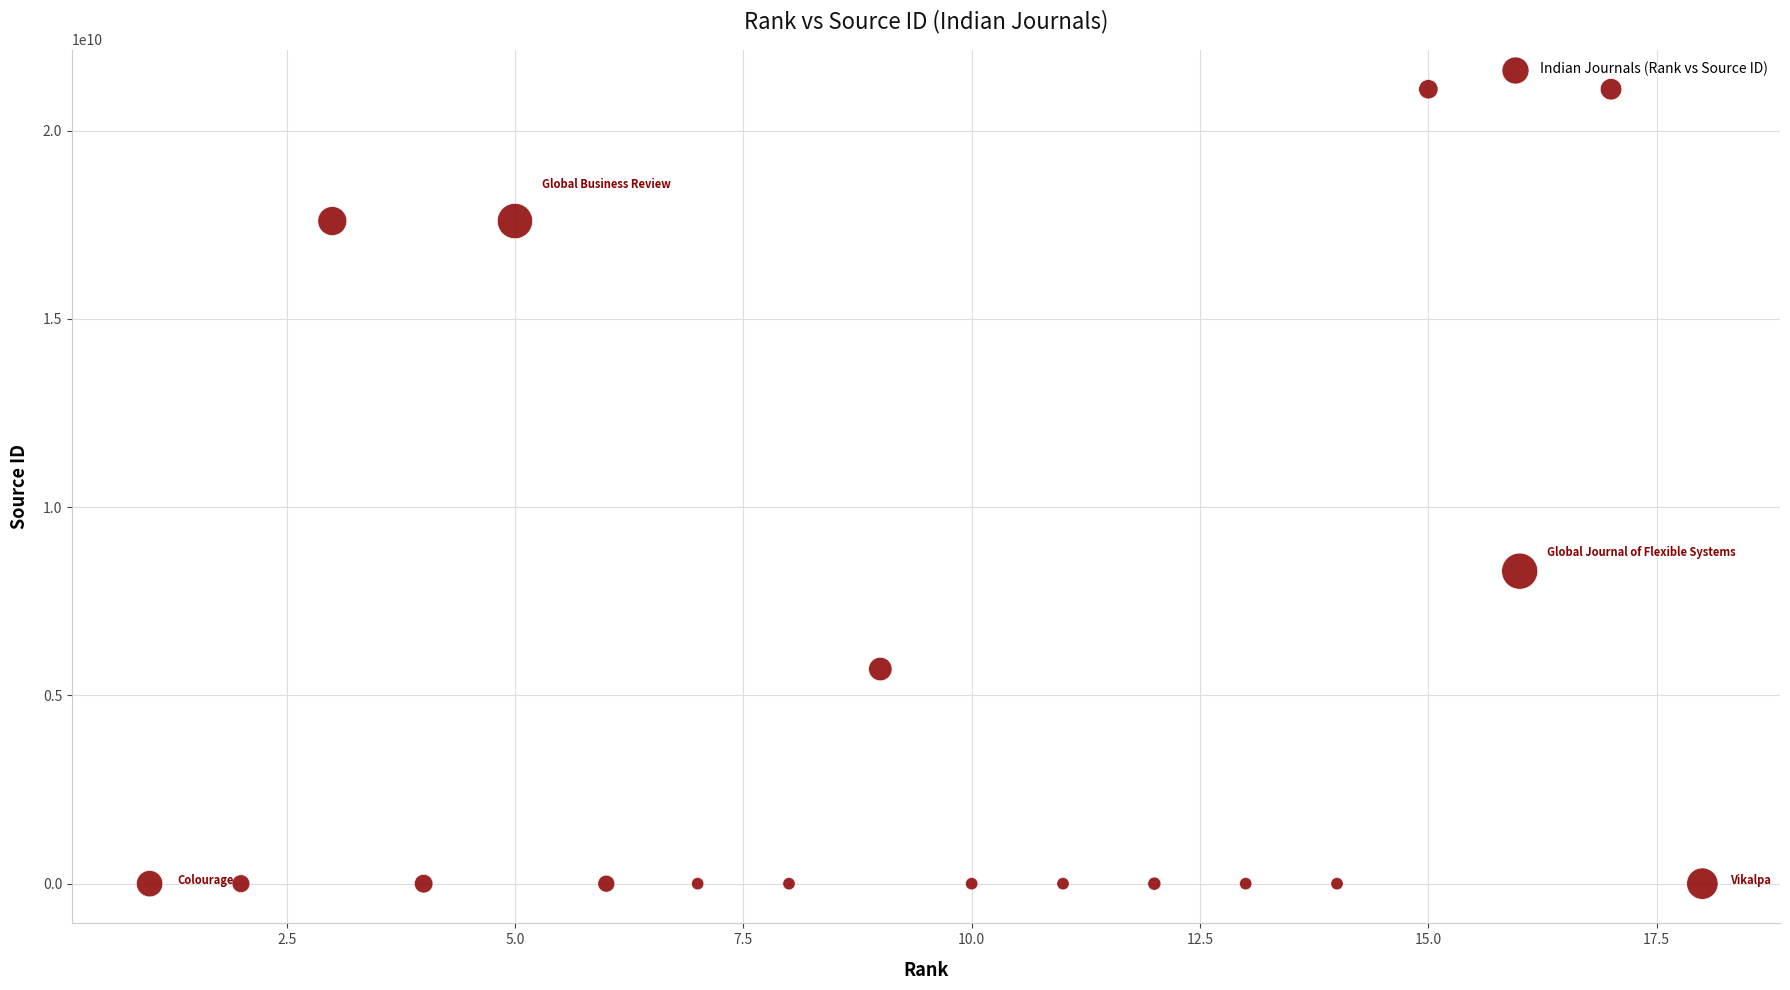

What Y value in the scatter plot is closest to 10550527016?

8300153135